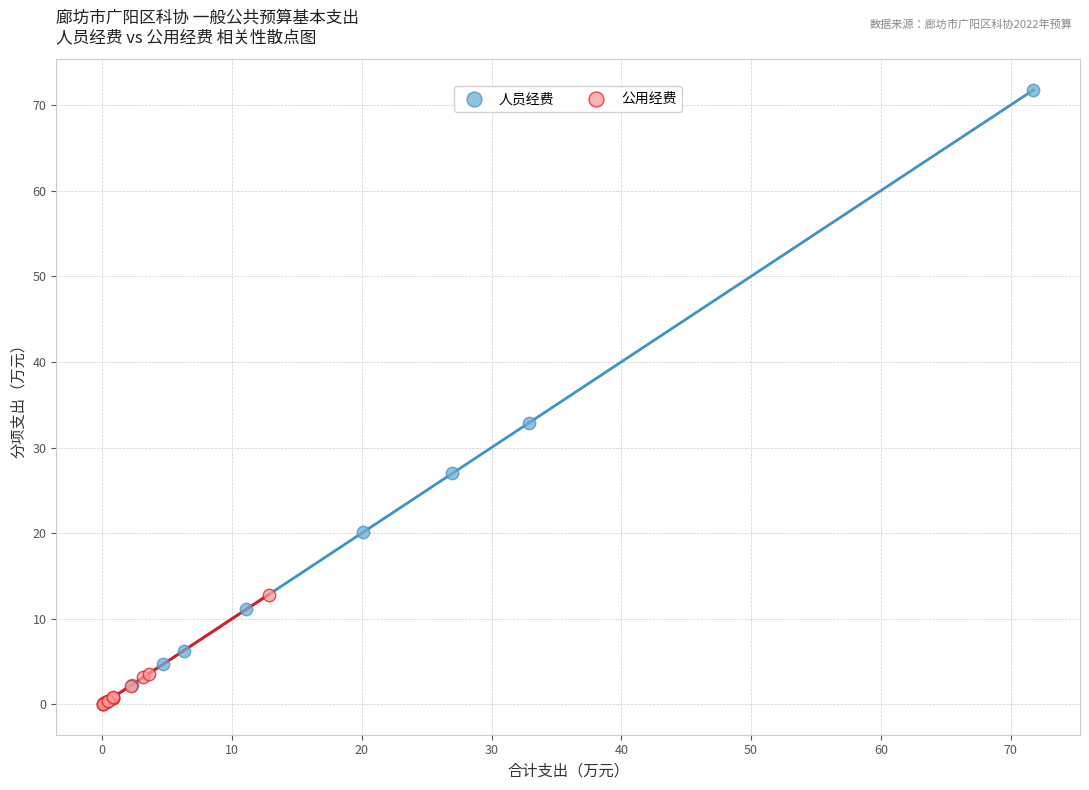

Which series has the largest Y range (max minus min)?

人员经费